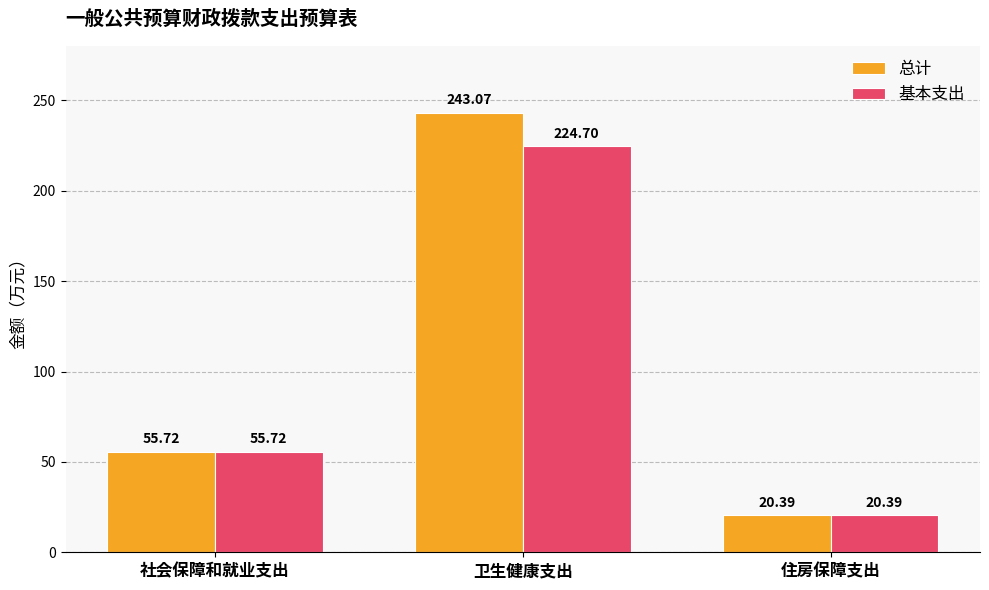

Is it true that 基本支出 equals 16.6 at 社会保障和就业支出?

False